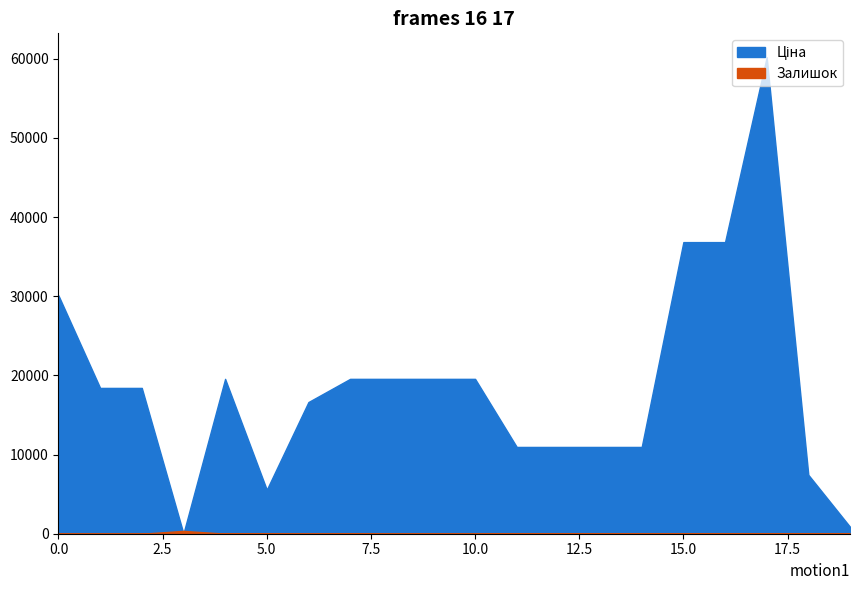

The Залишок series shows 23.2 at 285112217. True or false?

False